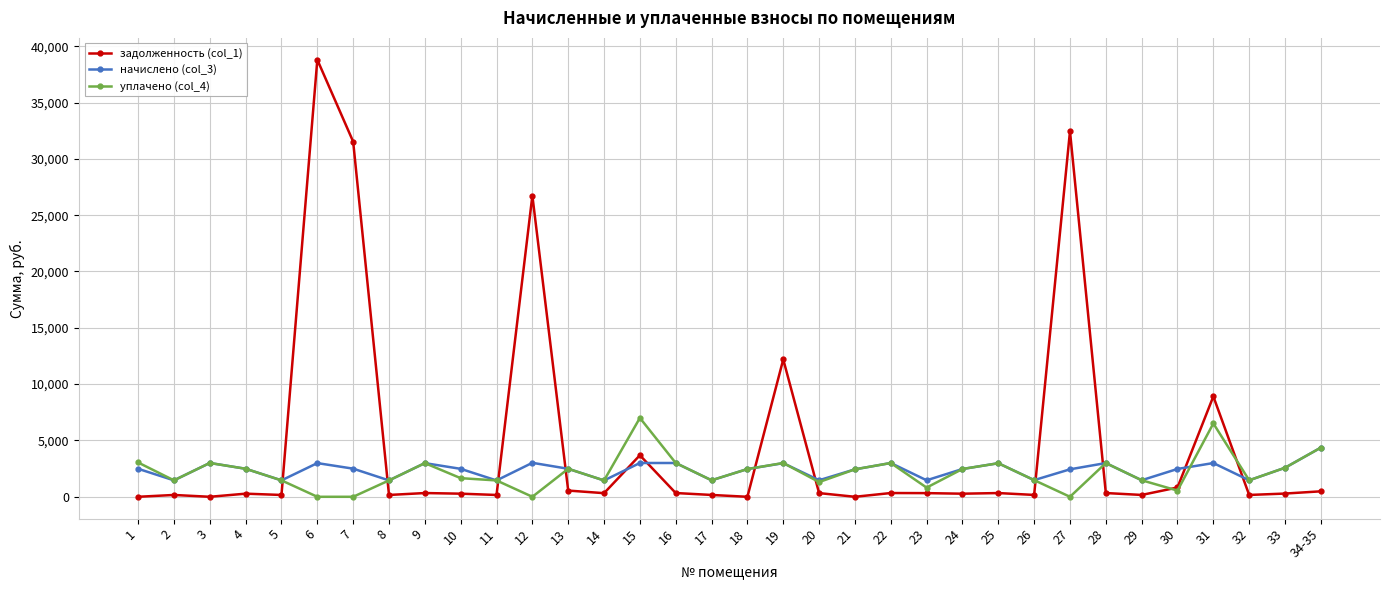

What position from the left is 1?

1